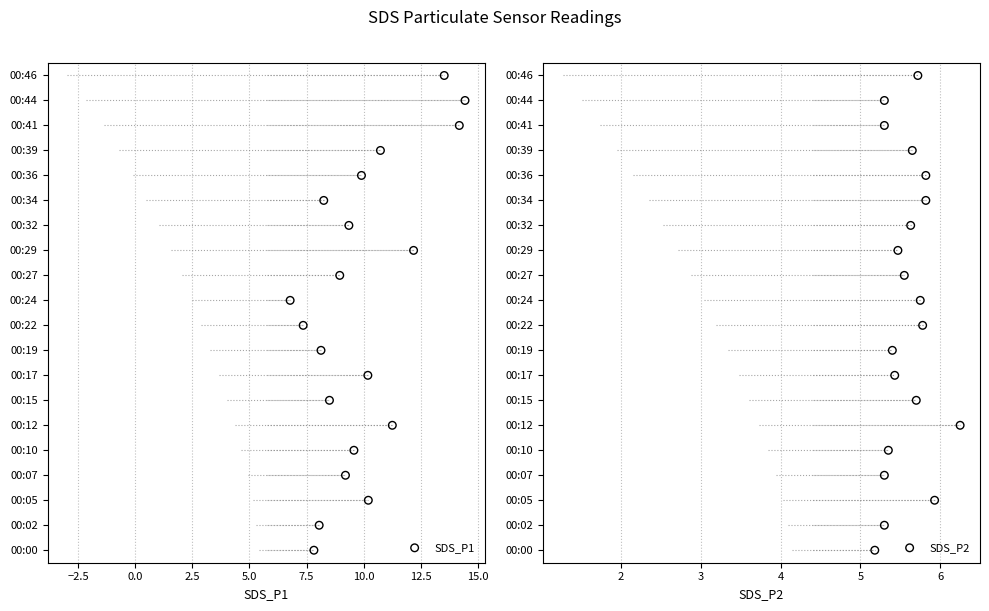

Which series has the largest total across all categories?

SDS_P1